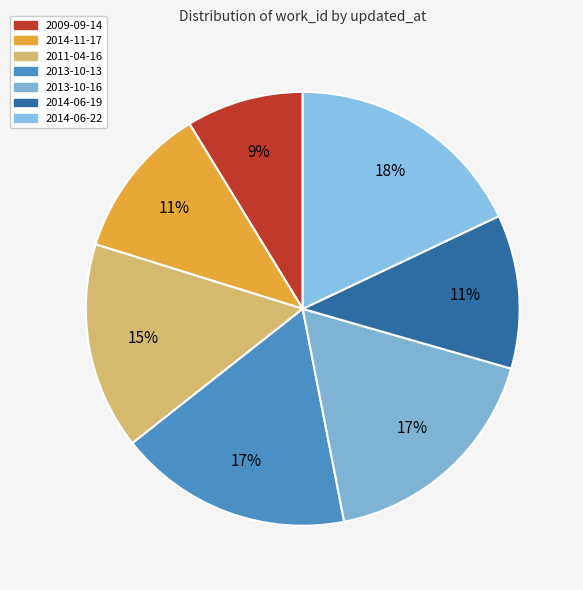

How many slices are in this pie chart?

7